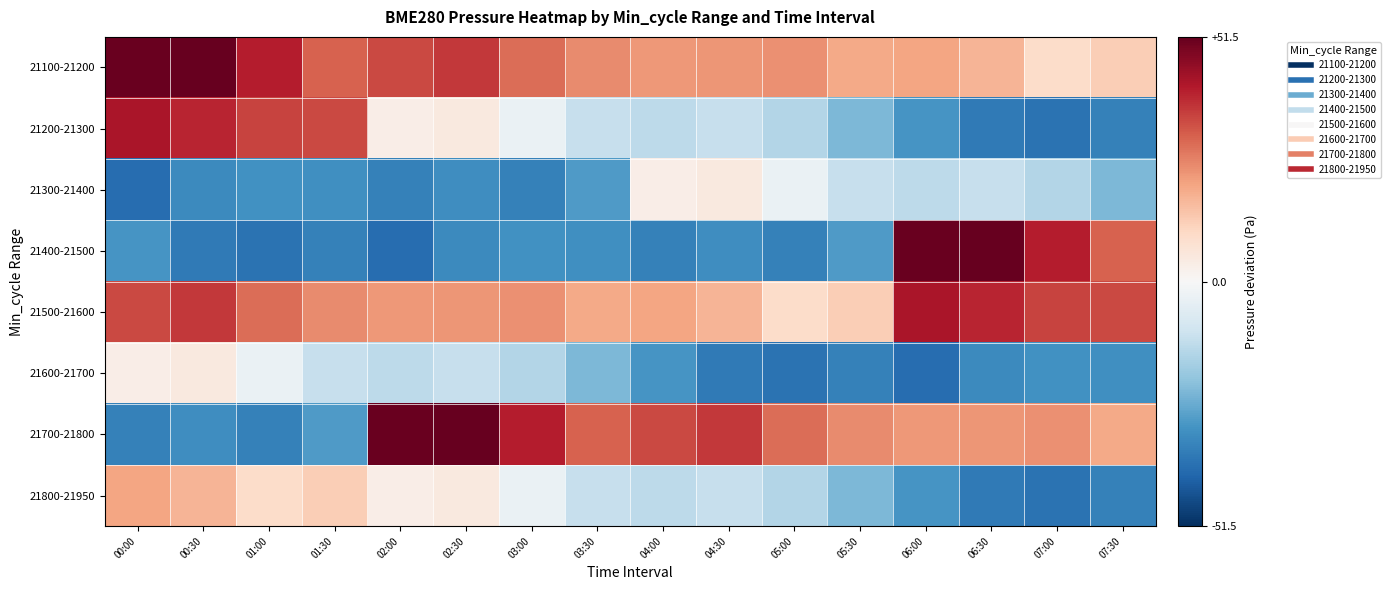

Reading left to right, transcribe all the data shown in this chart.

21100-21200: 00:00=50.7	00:30=51.5	01:00=40.6	01:30=30.6	02:00=33.8	02:30=36.4	03:00=28.8	03:30=24.4	04:00=22.4	04:30=22.9	05:00=23.7	05:30=19.5	06:00=20.4	06:30=17.7	07:00=9.6	07:30=12.8
21200-21300: 00:00=42.0	00:30=39.1	01:00=34.9	01:30=34.0	02:00=3.4	02:30=4.8	03:00=-3.5	03:30=-11.9	04:00=-13.5	04:30=-11.7	05:00=-15.1	05:30=-23.1	06:00=-30.5	06:30=-36.3	07:00=-38.1	07:30=-34.7
21300-21400: 00:00=-39.4	00:30=-32.8	01:00=-31.2	01:30=-31.5	02:00=-34.7	02:30=-32.2	03:00=-34.9	03:30=-29.2	04:00=3.4	04:30=4.8	05:00=-3.5	05:30=-11.9	06:00=-13.5	06:30=-11.7	07:00=-15.1	07:30=-23.1
21400-21500: 00:00=-30.5	00:30=-36.3	01:00=-38.1	01:30=-34.7	02:00=-39.4	02:30=-32.8	03:00=-31.2	03:30=-31.5	04:00=-34.7	04:30=-32.2	05:00=-34.9	05:30=-29.2	06:00=50.7	06:30=51.5	07:00=40.6	07:30=30.6
21500-21600: 00:00=33.8	00:30=36.4	01:00=28.8	01:30=24.4	02:00=22.4	02:30=22.9	03:00=23.7	03:30=19.5	04:00=20.4	04:30=17.7	05:00=9.6	05:30=12.8	06:00=42.0	06:30=39.1	07:00=34.9	07:30=34.0
21600-21700: 00:00=3.4	00:30=4.8	01:00=-3.5	01:30=-11.9	02:00=-13.5	02:30=-11.7	03:00=-15.1	03:30=-23.1	04:00=-30.5	04:30=-36.3	05:00=-38.1	05:30=-34.7	06:00=-39.4	06:30=-32.8	07:00=-31.2	07:30=-31.5
21700-21800: 00:00=-34.7	00:30=-32.2	01:00=-34.9	01:30=-29.2	02:00=50.7	02:30=51.5	03:00=40.6	03:30=30.6	04:00=33.8	04:30=36.4	05:00=28.8	05:30=24.4	06:00=22.4	06:30=22.9	07:00=23.7	07:30=19.5
21800-21950: 00:00=20.4	00:30=17.7	01:00=9.6	01:30=12.8	02:00=3.4	02:30=4.8	03:00=-3.5	03:30=-11.9	04:00=-13.5	04:30=-11.7	05:00=-15.1	05:30=-23.1	06:00=-30.5	06:30=-36.3	07:00=-38.1	07:30=-34.7